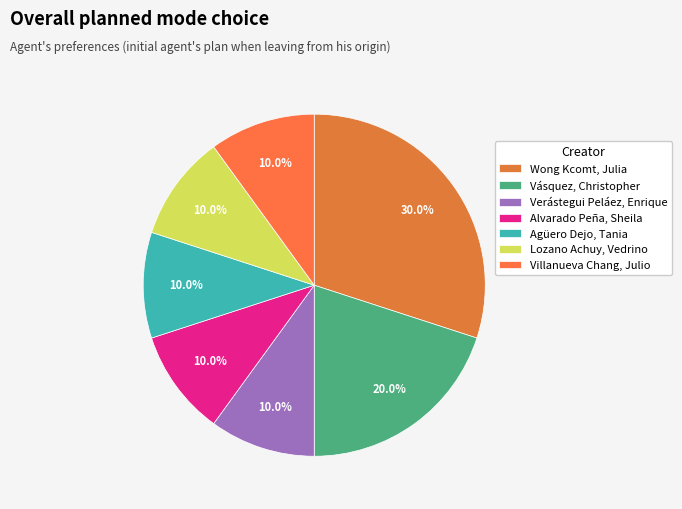

Which category has the biggest portion of the pie?

Wong Kcomt, Julia